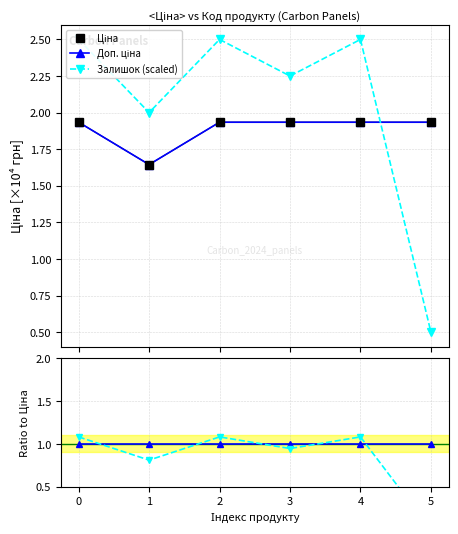

What is the difference between the maximum and minimum values in the Доп. ціна series?

0.3